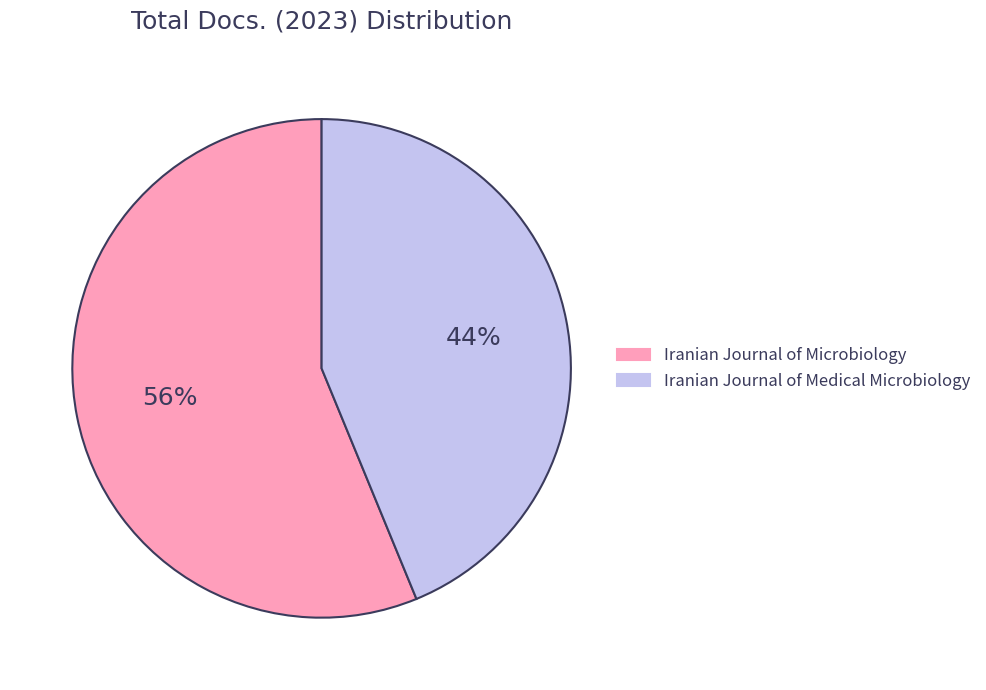

The Iranian Journal of Medical Microbiology slice represents 44% of the pie. True or false?

True